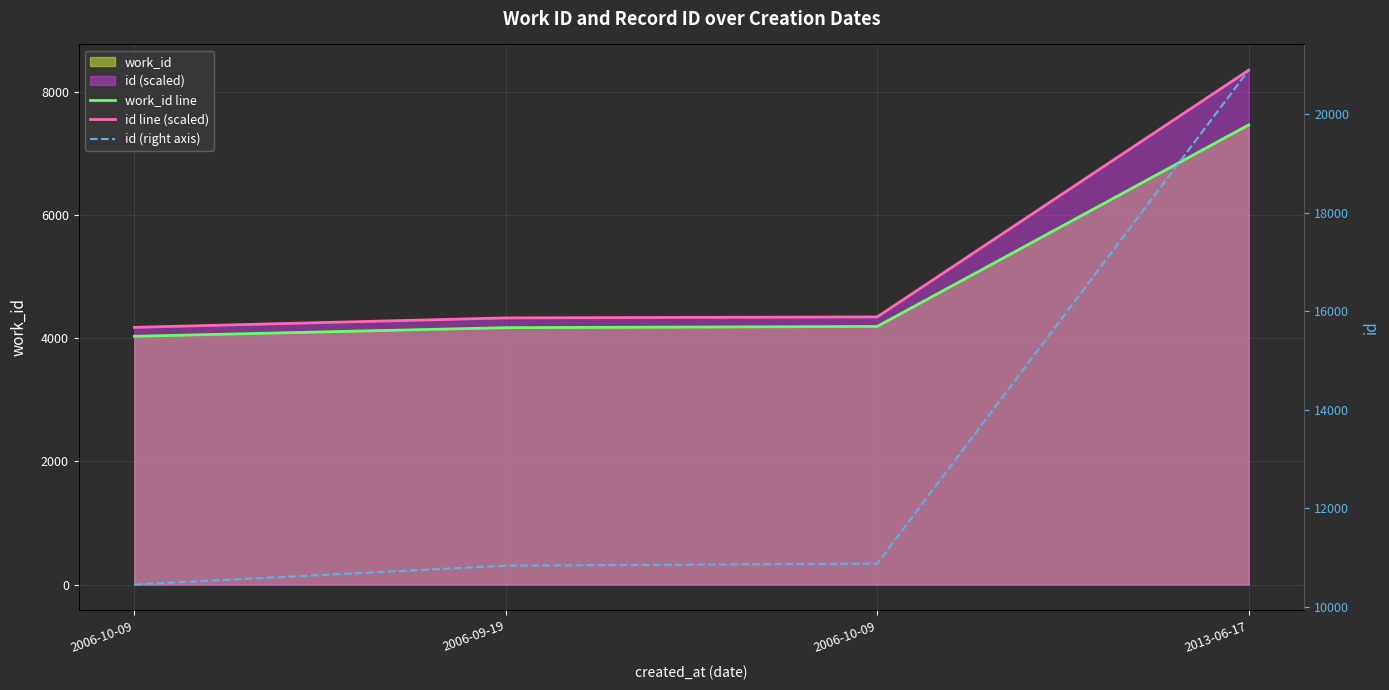

What value does the id (right axis) series have at 2013-06-17?

20899.0